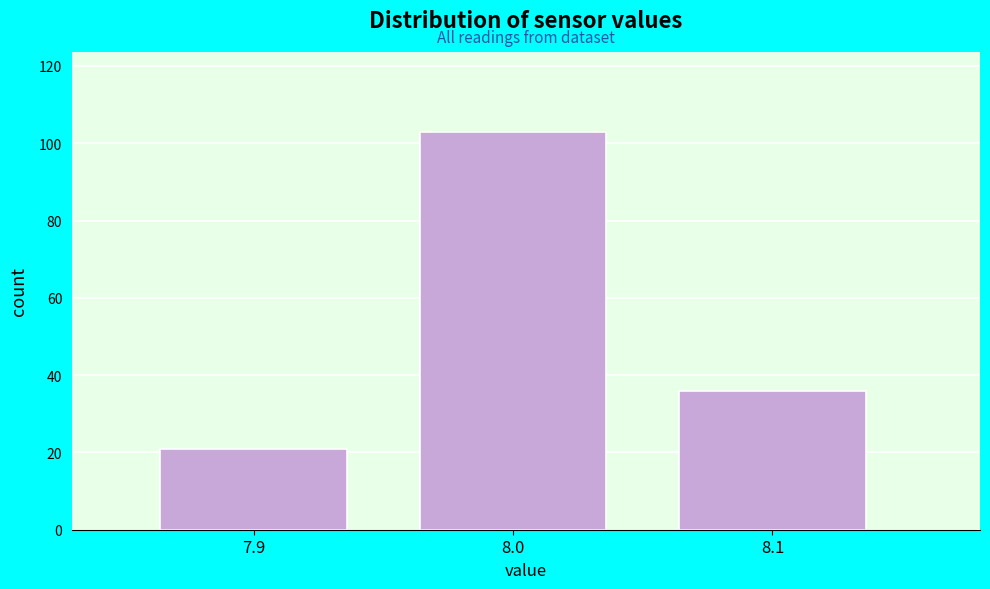

Reading left to right, transcribe this chart: for each bar, give the range it covers on the x-axis and its height. The values are not printed on the chart, so give them approximately, as read against the axis.

7.85 to 7.95: 22
7.95 to 8.05: 104
8.05 to 8.15: 36